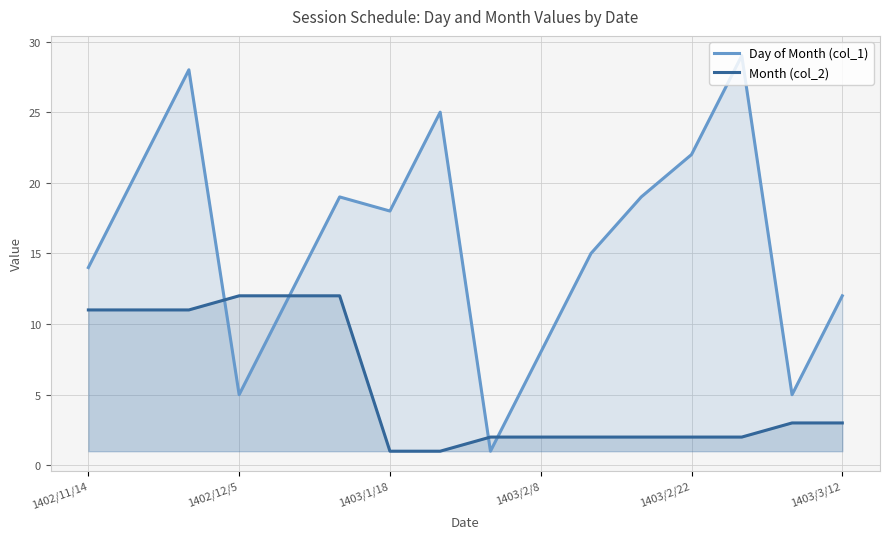

How many values in the Day of Month (col_1) series are below 18?

8